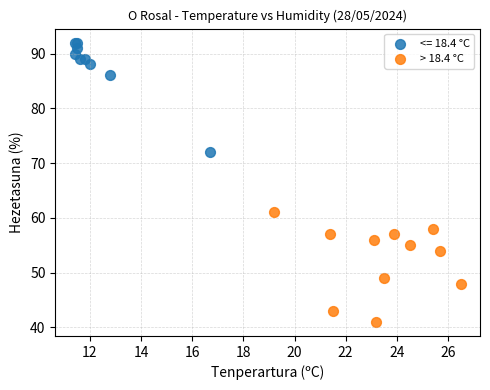

Which series reaches the minimum Y coordinate?

> 18.4 °C